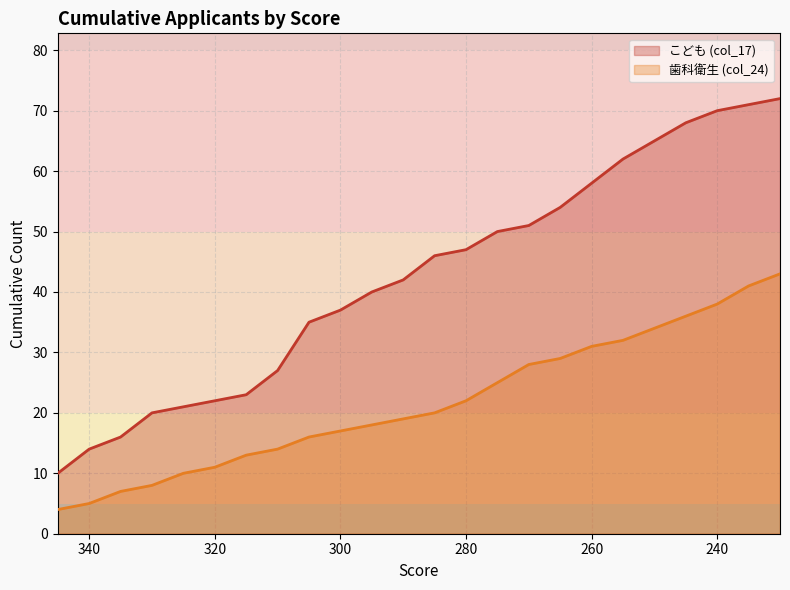

The chart shows a value of 107 at 255. True or false?

False